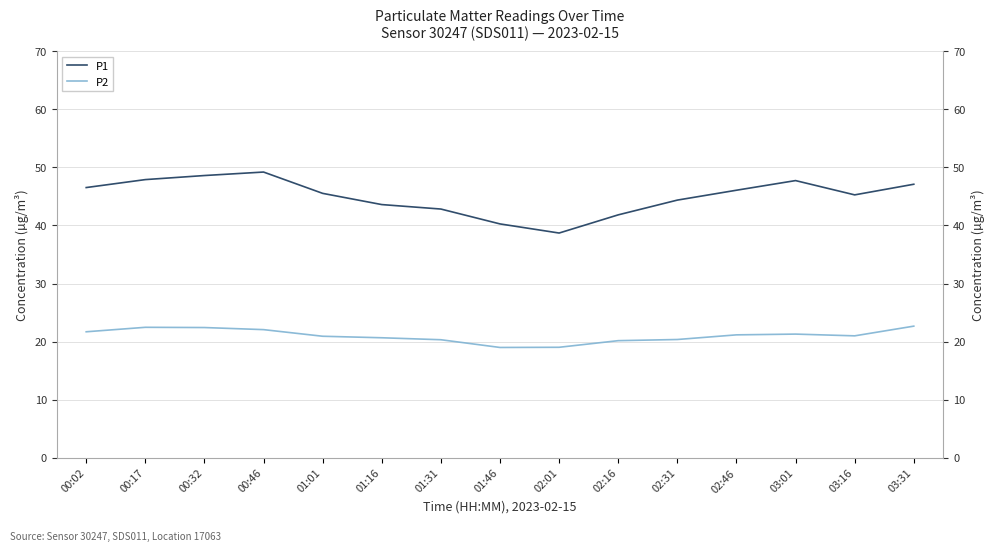

Reading left to right, extract all data points from this chart.

P1: 46.5	47.9	48.6	49.2	45.5	43.6	42.8	40.3	38.7	41.8	44.4	46.1	47.7	45.3	47.1
P2: 21.7	22.5	22.4	22.1	20.9	20.7	20.3	19.0	19.0	20.2	20.4	21.2	21.3	21.0	22.7